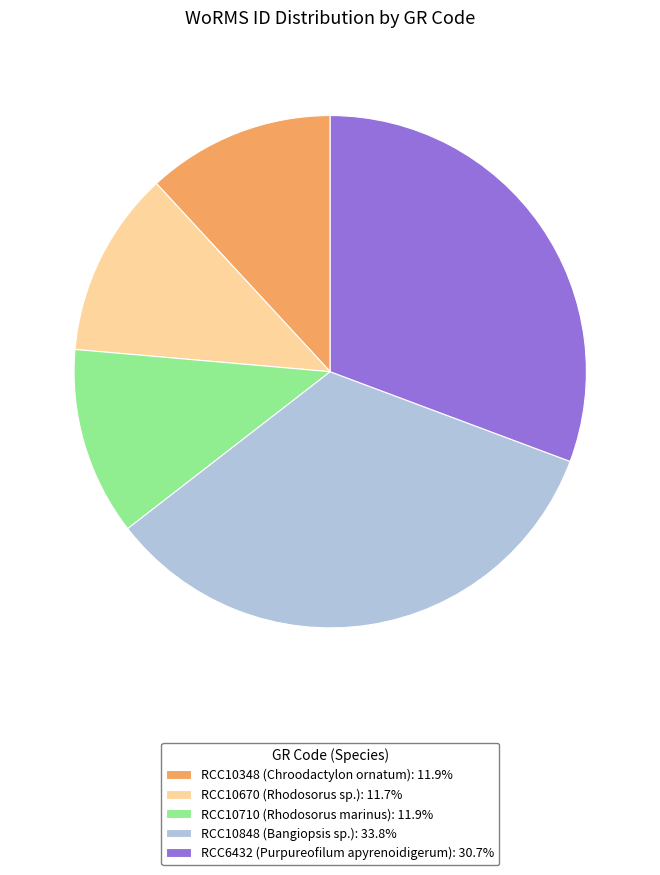

Approximately how many times larger is the value at RCC6432 (Purpureofilum apyrenoidigerum): 30.7% compared to RCC10348 (Chroodactylon ornatum): 11.9%?

2.6